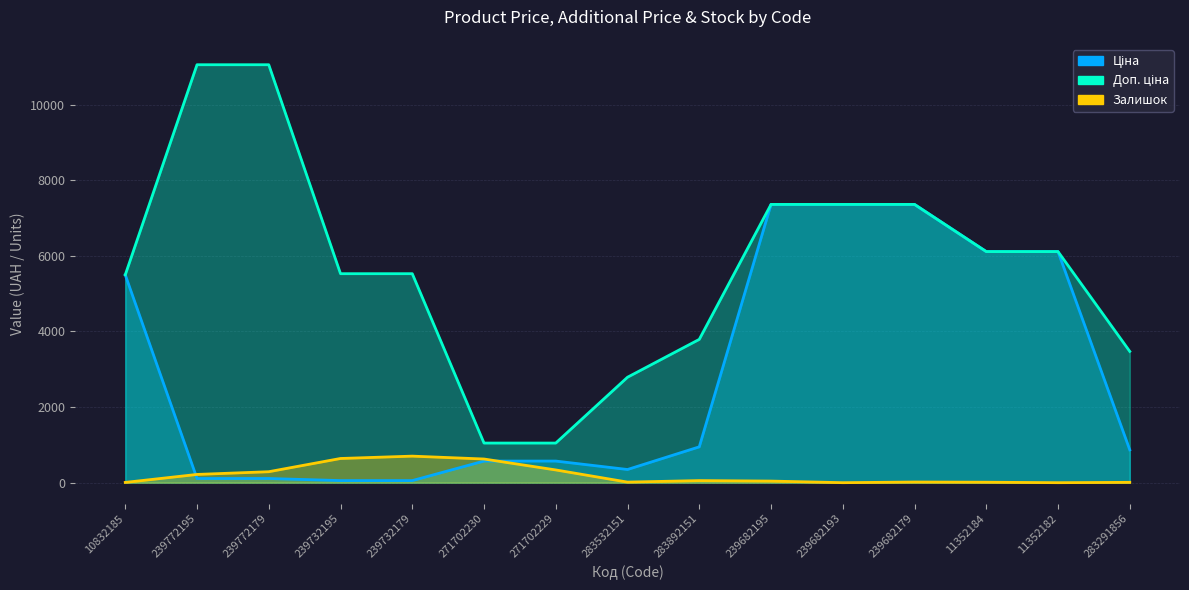

Which series has the largest total across all categories?

Доп. ціна